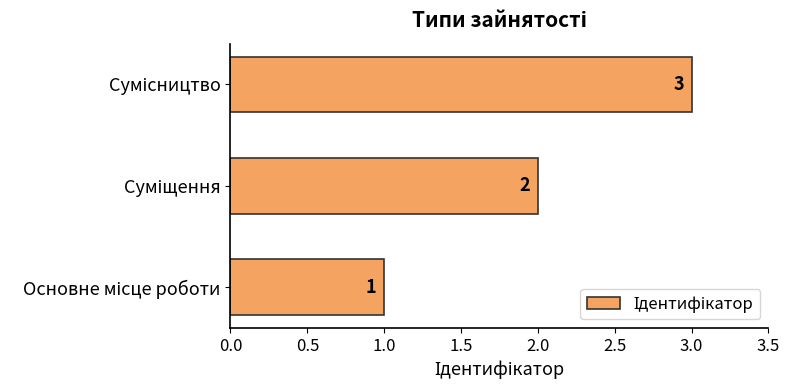

What is the minimum value shown in the chart?

1